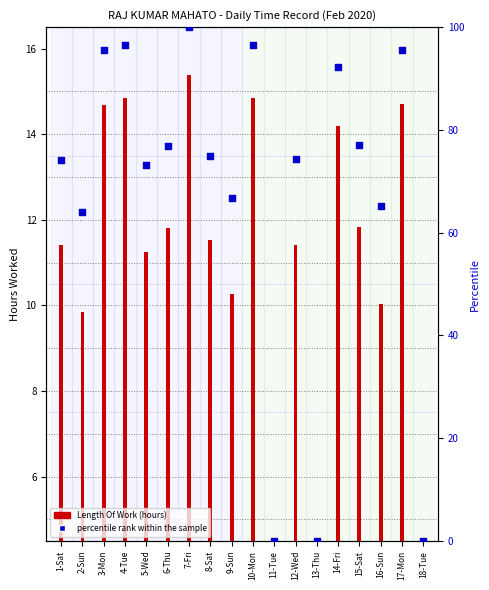

At how many categories does at least one series exceed 40?

15